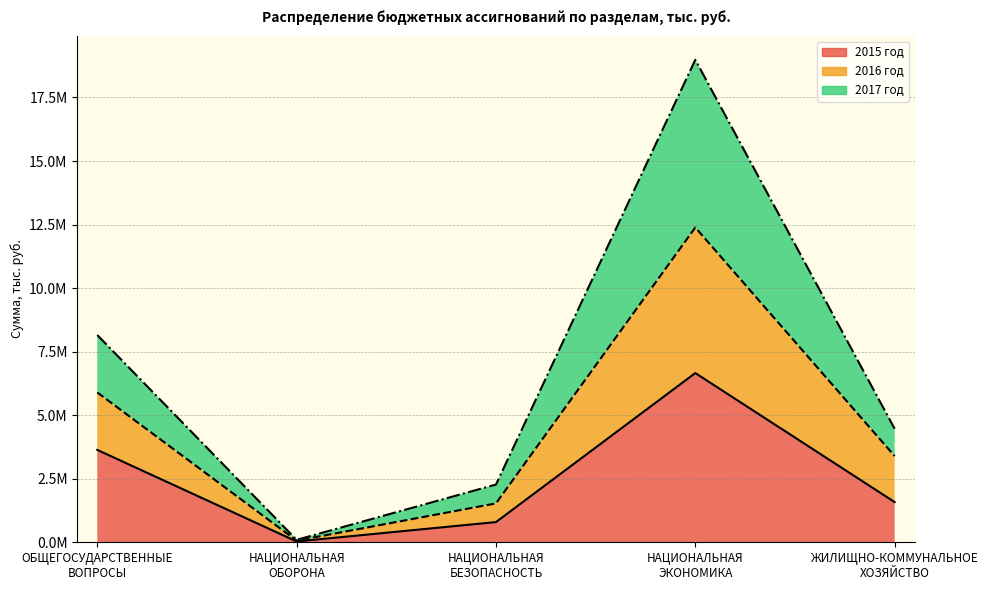

True or false: 2017 год and 2016 год cross at least once.

False